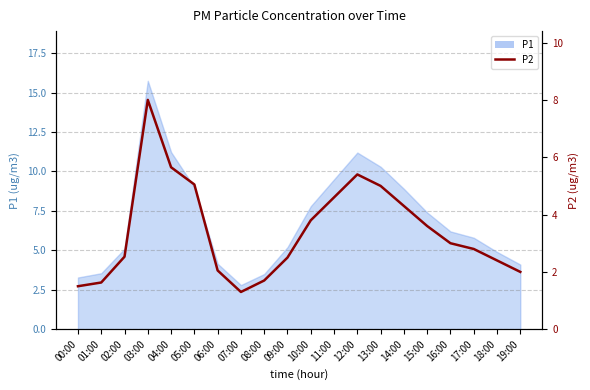

How many points are lower than both their immediate neighbors (excluding endpoints)?

1